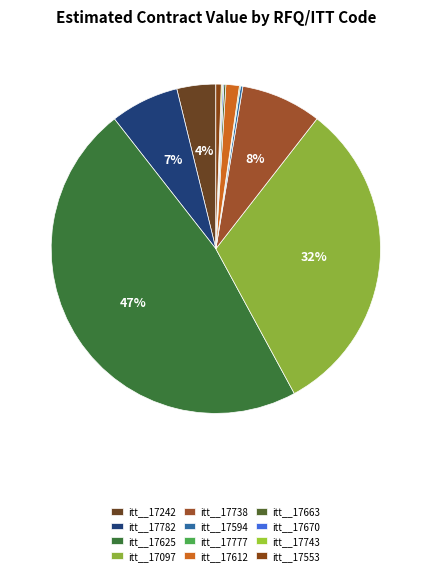

Is it true that itt__17625 is 40% of the pie?

False